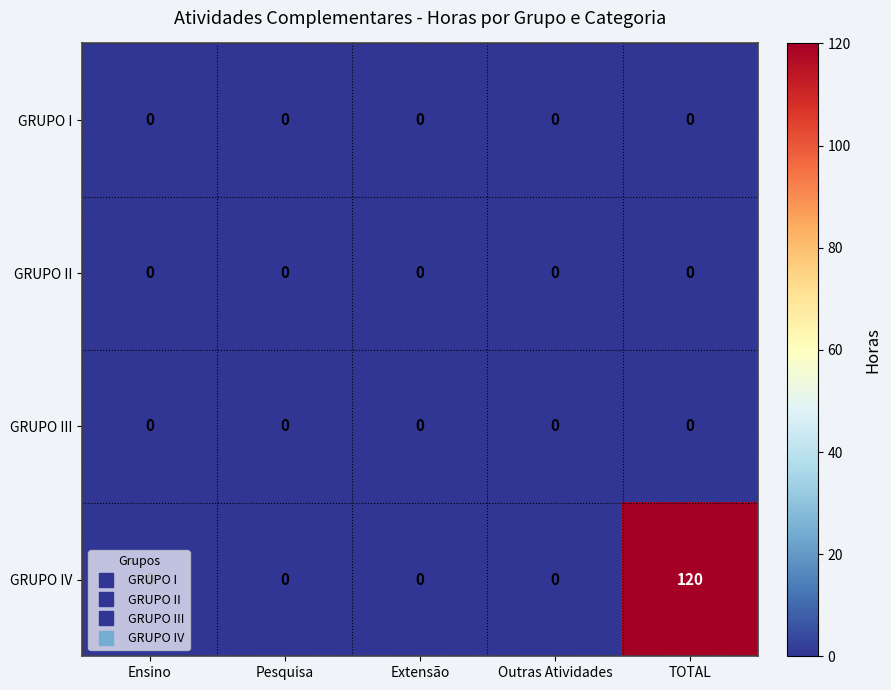

At which category is the sum across all series the highest?

TOTAL